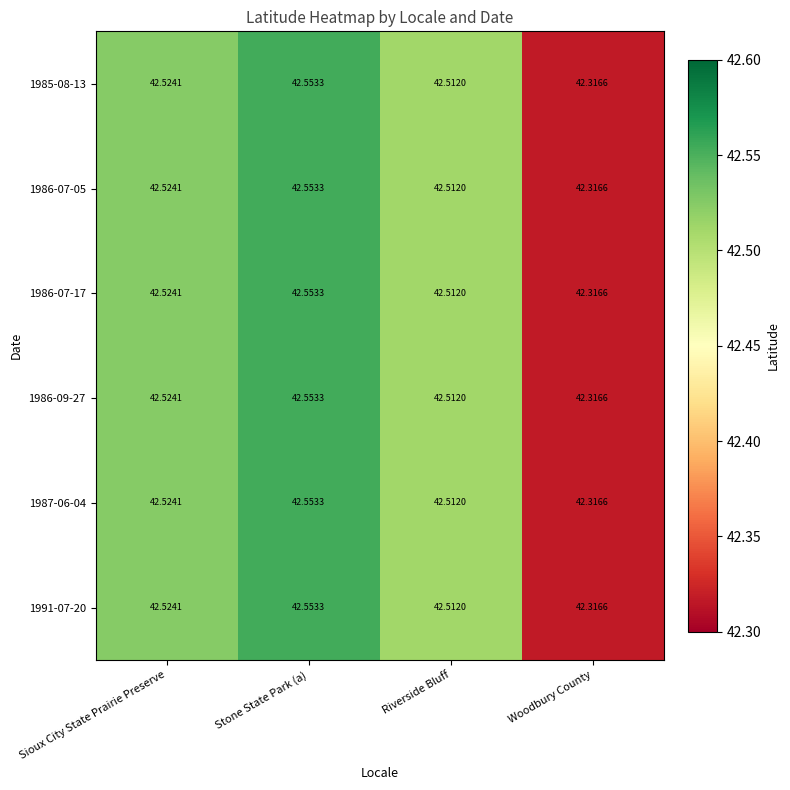

At how many categories does at least one series exceed 42?

4